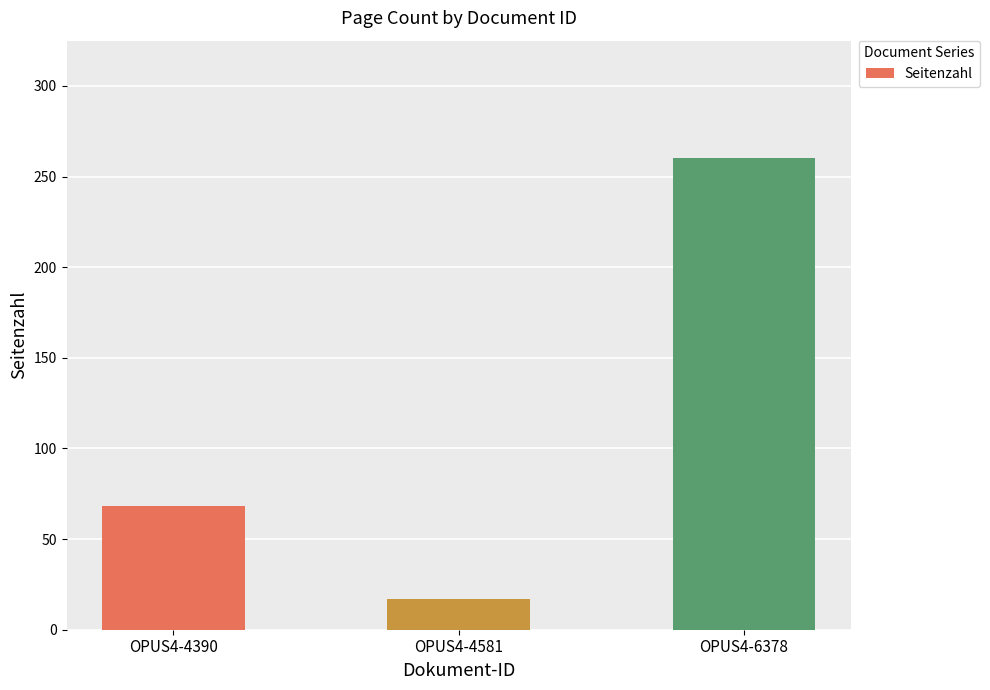

The chart shows a value of 17 at OPUS4-4581. True or false?

True